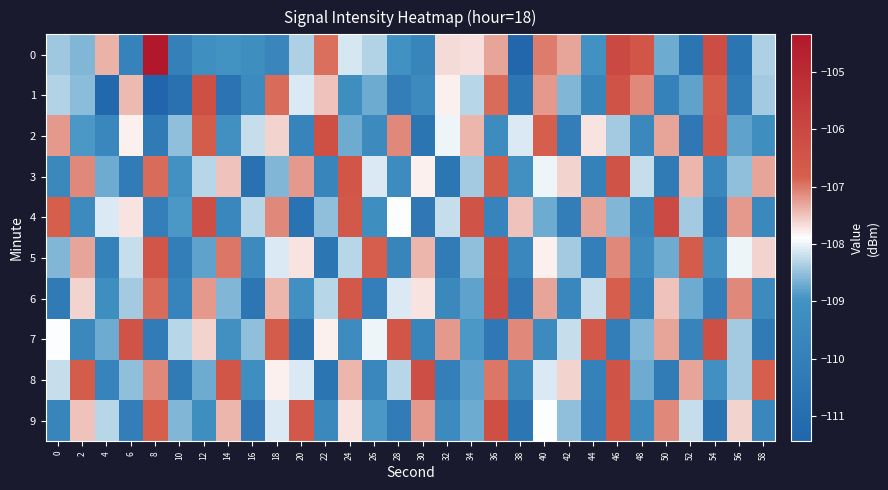

Which label corresponds to the largest value in the chart?

8